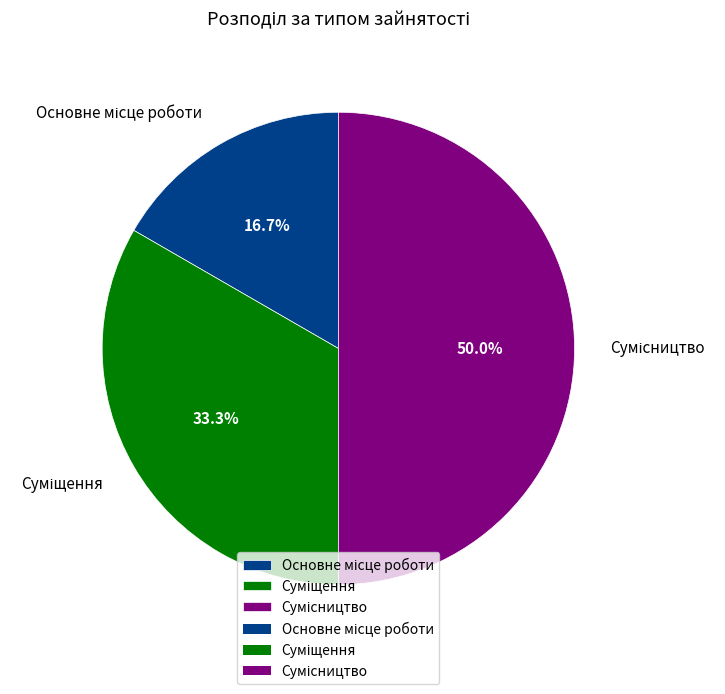

What percentage do Основне місце роботи and Сумісництво together represent?

66.7%